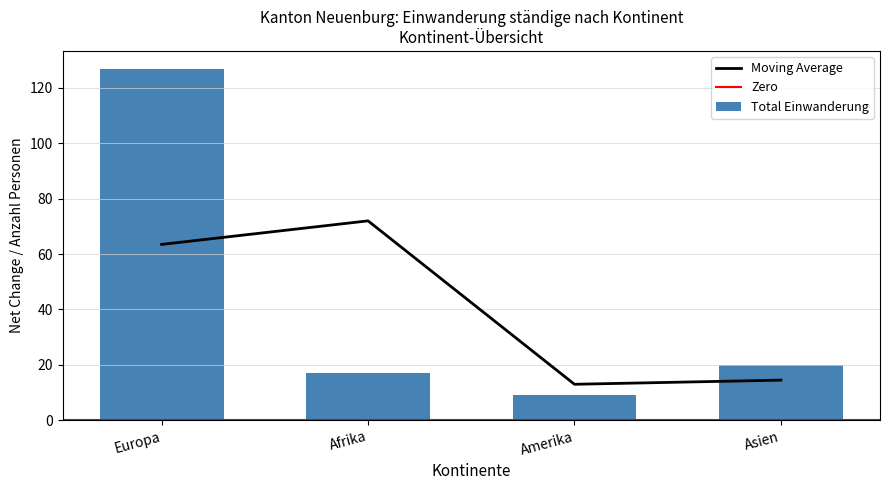

How many interior local peaks does the Moving Average series have?

1